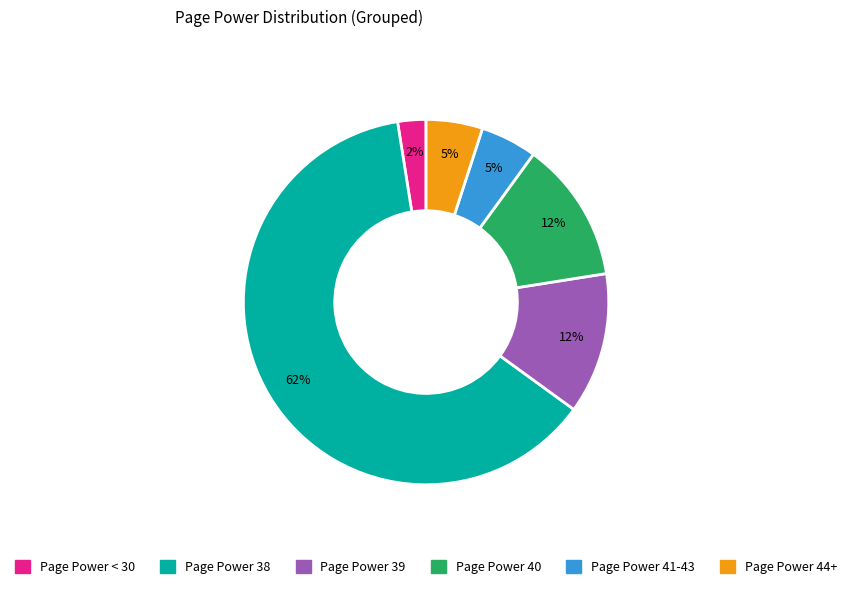

To the nearest percent, what is the average slice percentage?

17%